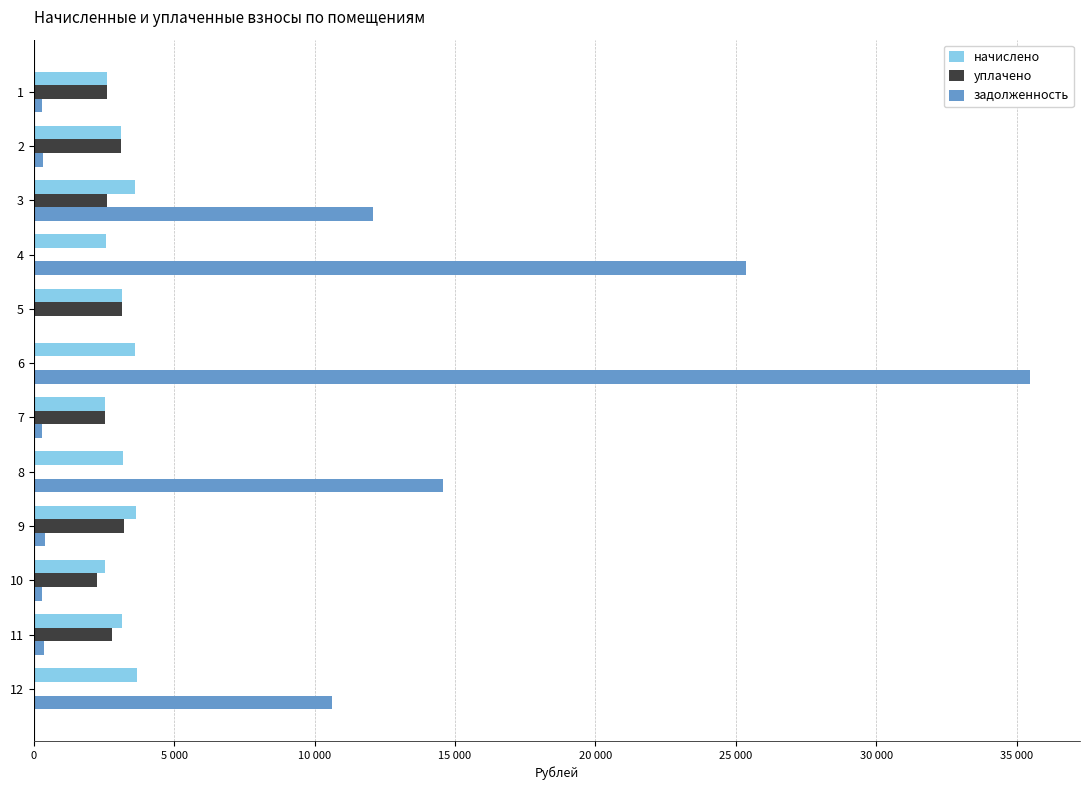

What are all the series names shown in the legend?

начислено, уплачено, задолженность